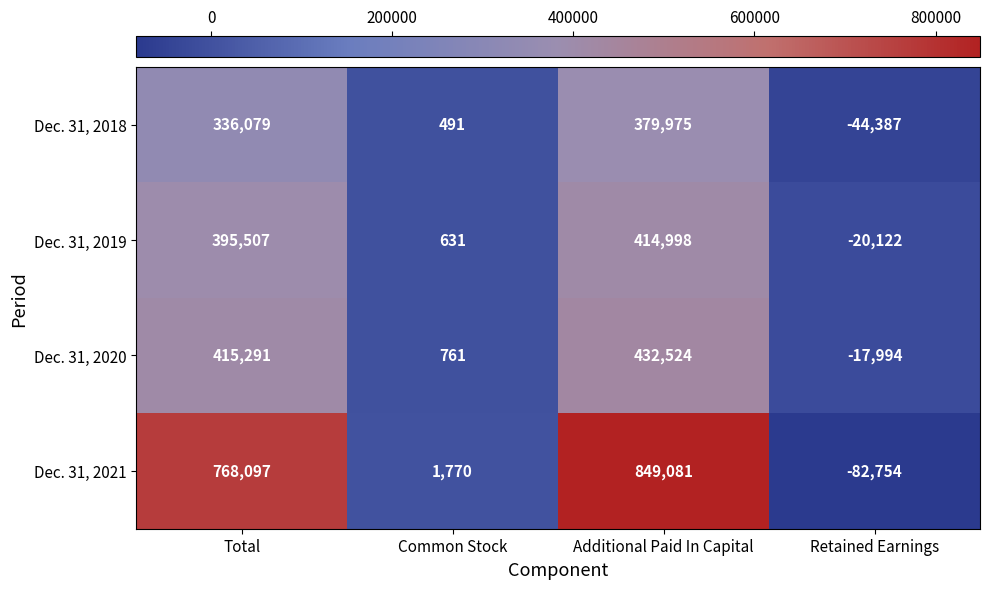

Reading right to left, transcribe all the data shown in this chart.

Dec. 31, 2018: Retained Earnings=-44387	Additional Paid In Capital=379975	Common Stock=491	Total=336079
Dec. 31, 2019: Retained Earnings=-20122	Additional Paid In Capital=414998	Common Stock=631	Total=395507
Dec. 31, 2020: Retained Earnings=-17994	Additional Paid In Capital=432524	Common Stock=761	Total=415291
Dec. 31, 2021: Retained Earnings=-82754	Additional Paid In Capital=849081	Common Stock=1770	Total=768097